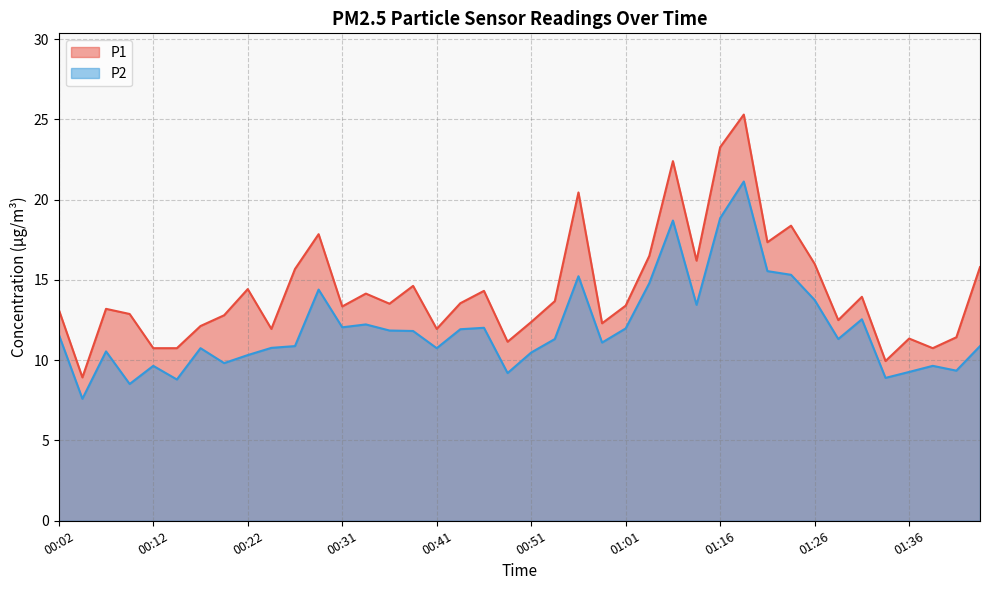

Between 00:41 and 01:21, which is larger?

01:21